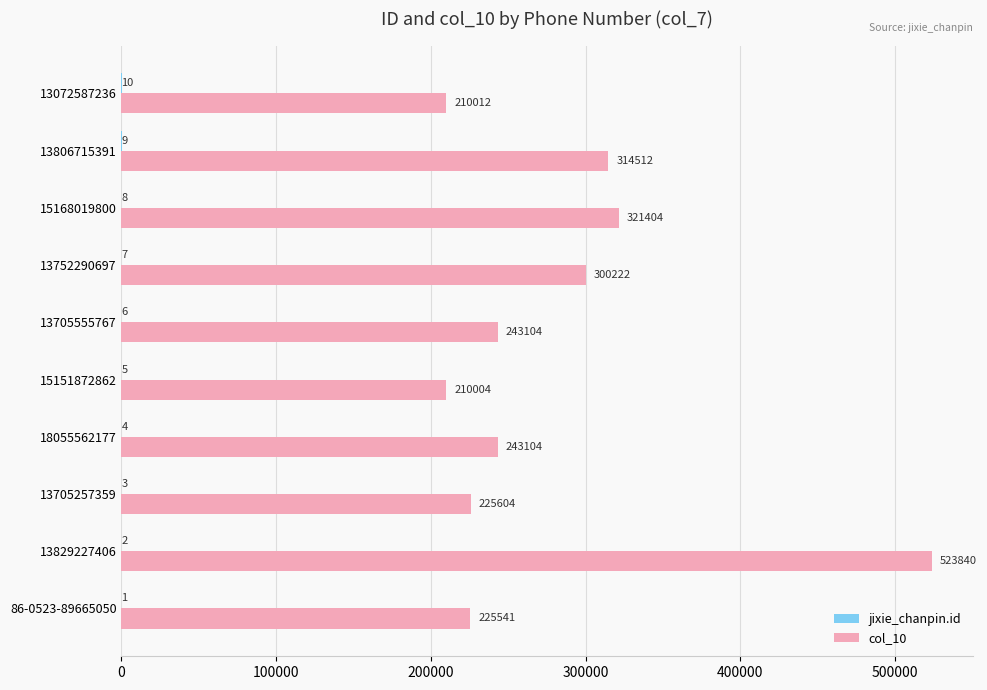

At which category is the sum across all series the highest?

13829227406